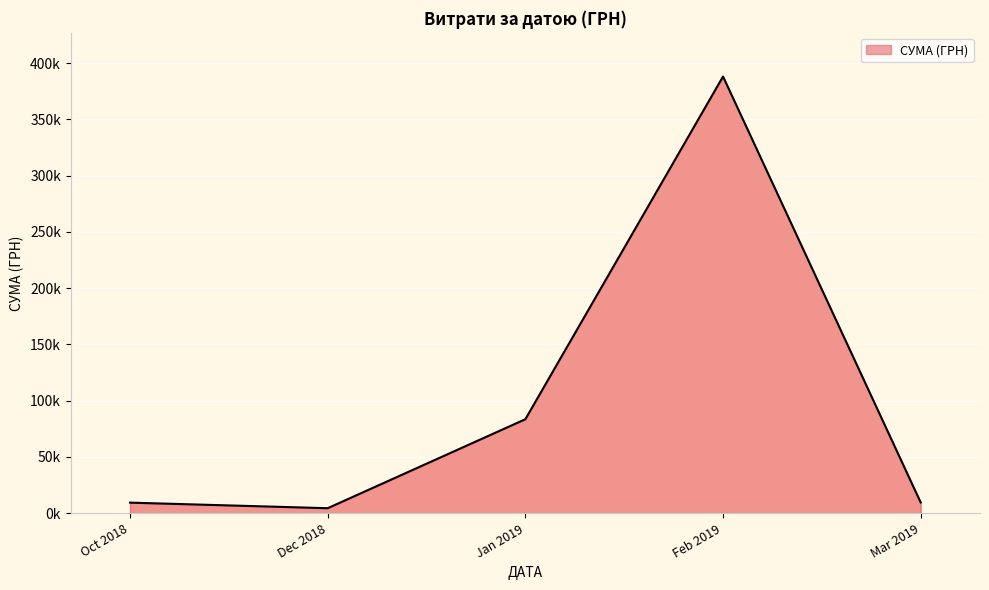

Does the chart have visible grid lines?

Yes